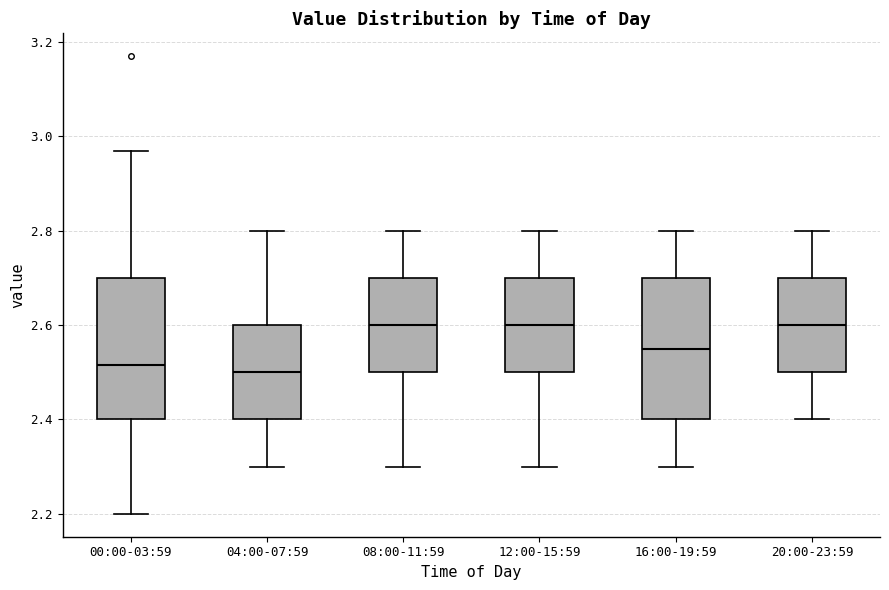

Where is the lower edge of the box for 12:00-15:59 on the y-axis? The values are not printed on the chart, so give them approximately, as read against the axis.

2.50